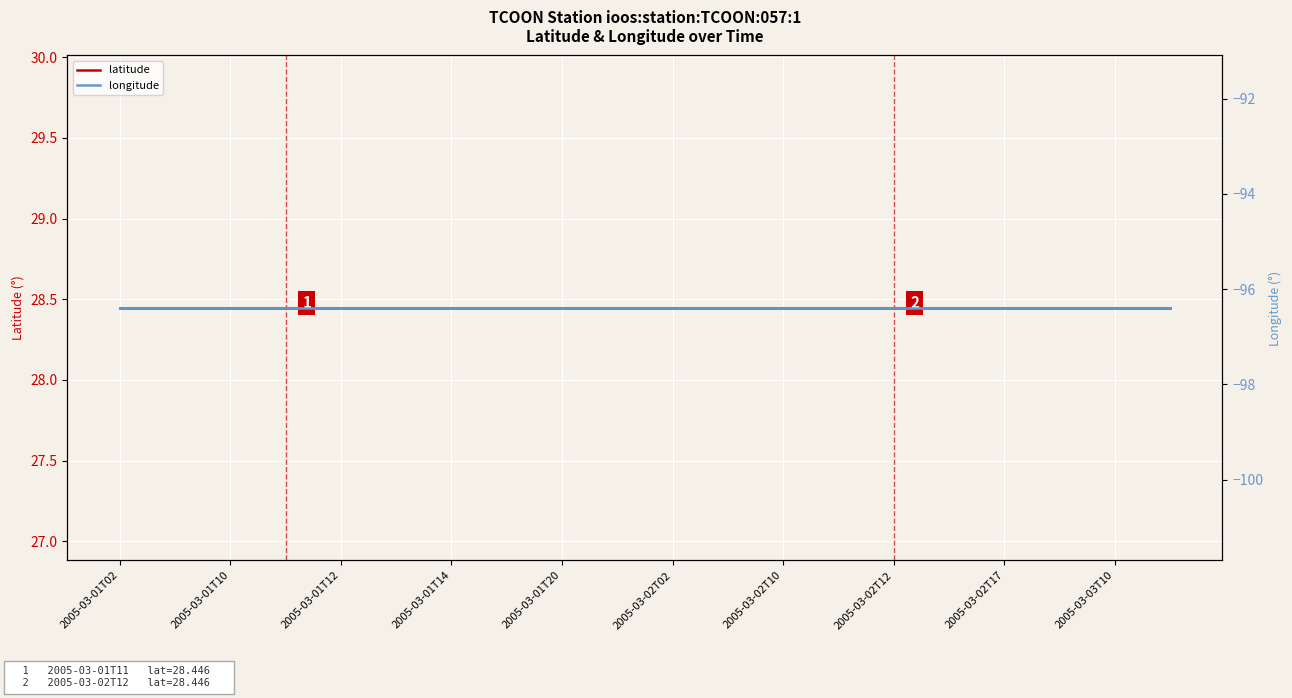

At 2005-03-01T12, list the series in order from largest to smallest.

latitude, longitude